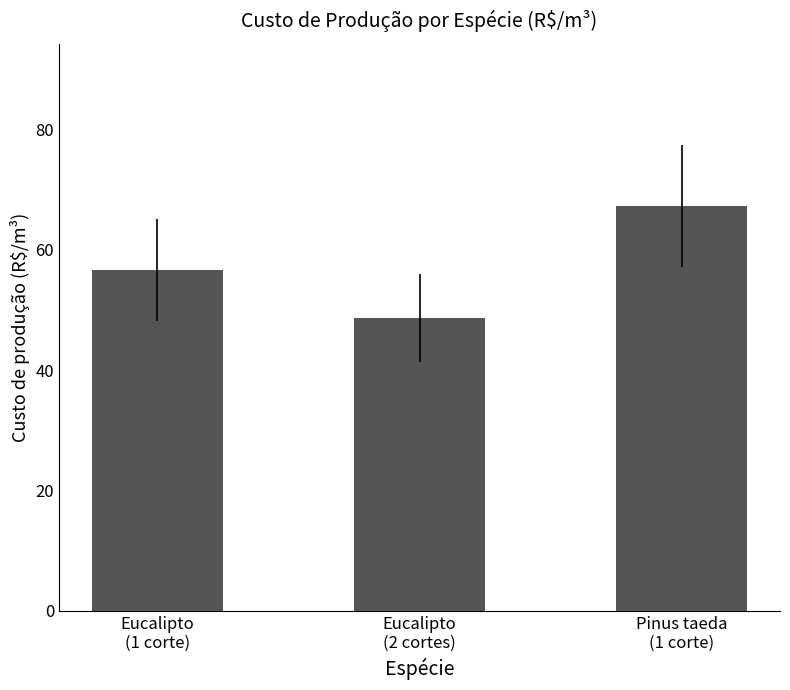

Count the number of values greater than 56.

2